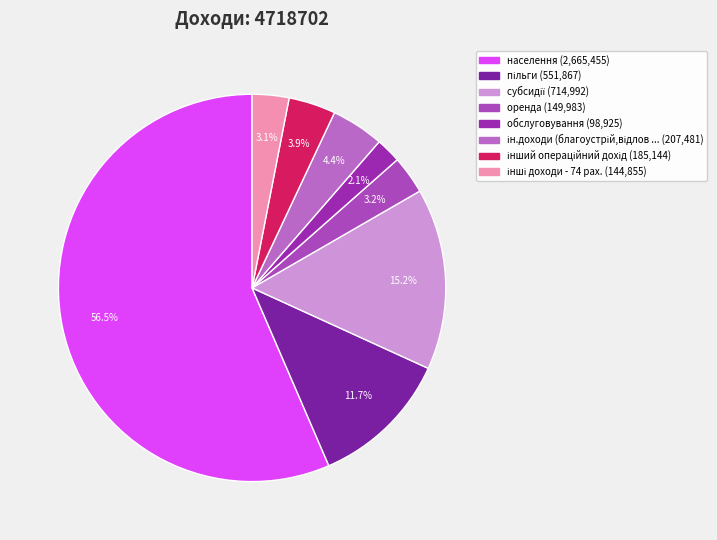

Does any single category account for the majority?

Yes